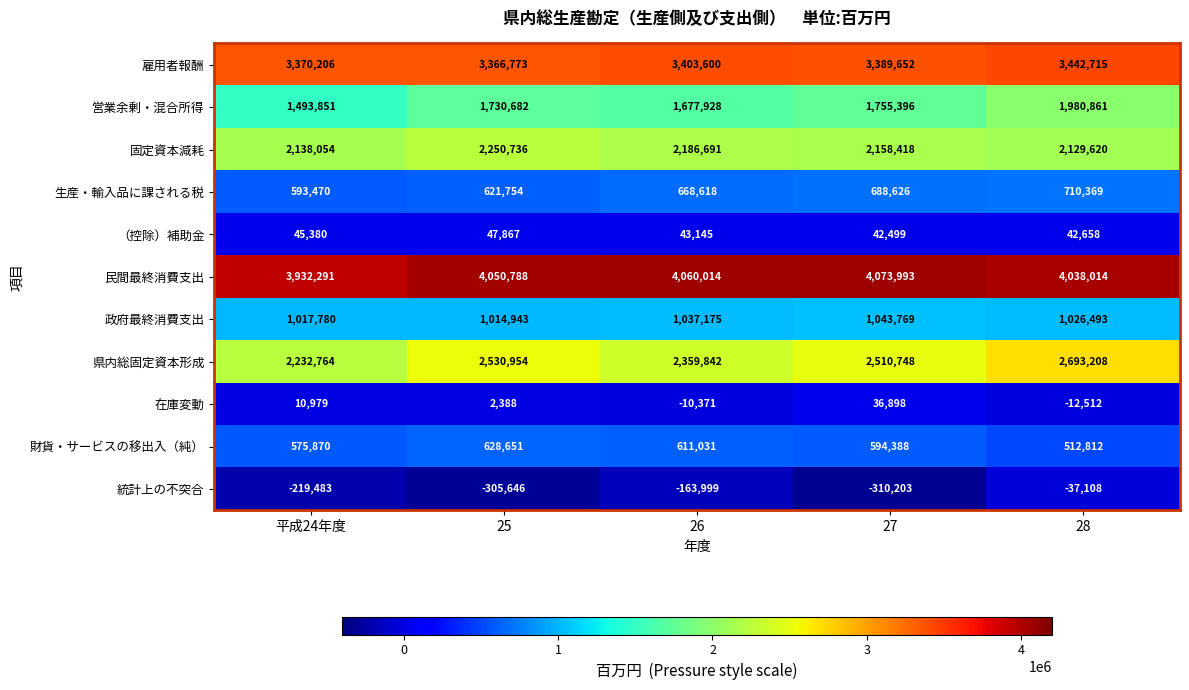

Where is （控除）補助金 nearest to the value 45183?

平成24年度